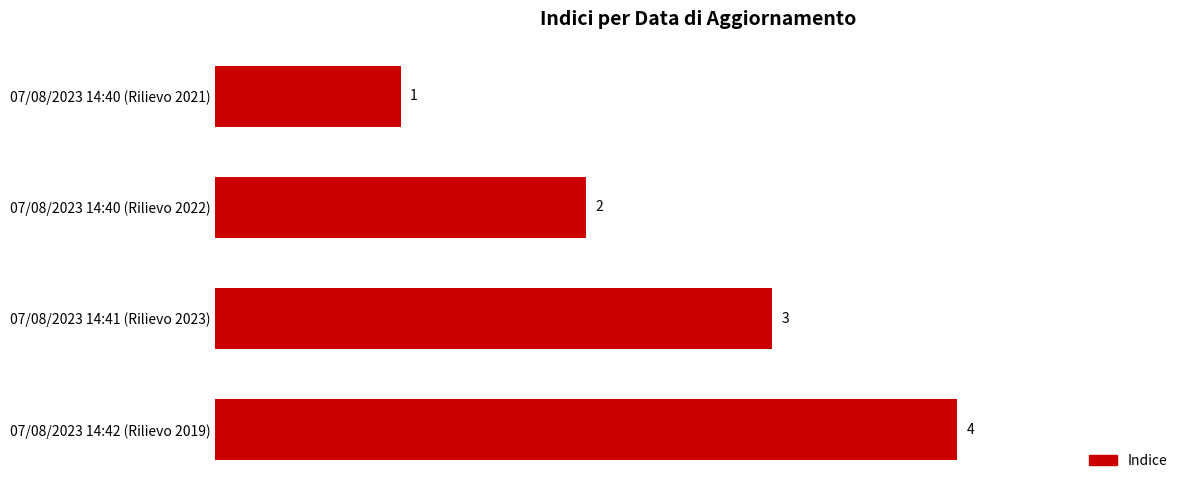

What is the value of the 2nd bar from the top?

2